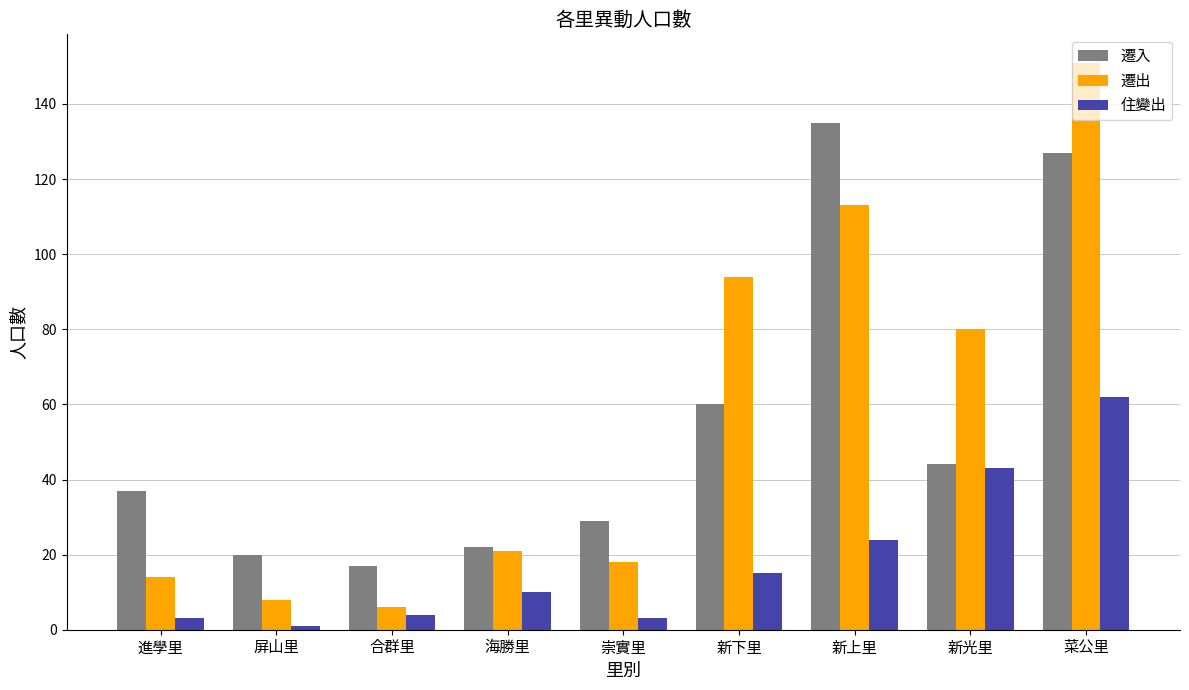

The 遷入 series shows 20 at 屏山里. True or false?

True